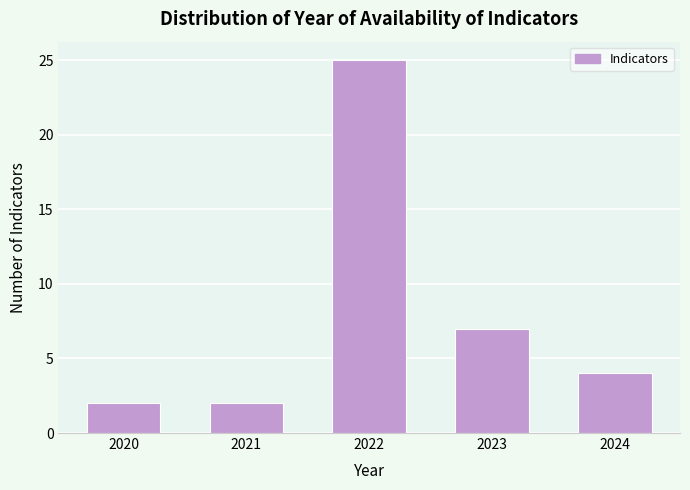

Reading left to right, extract all data points from this chart.

2020=2	2021=2	2022=25	2023=7	2024=4